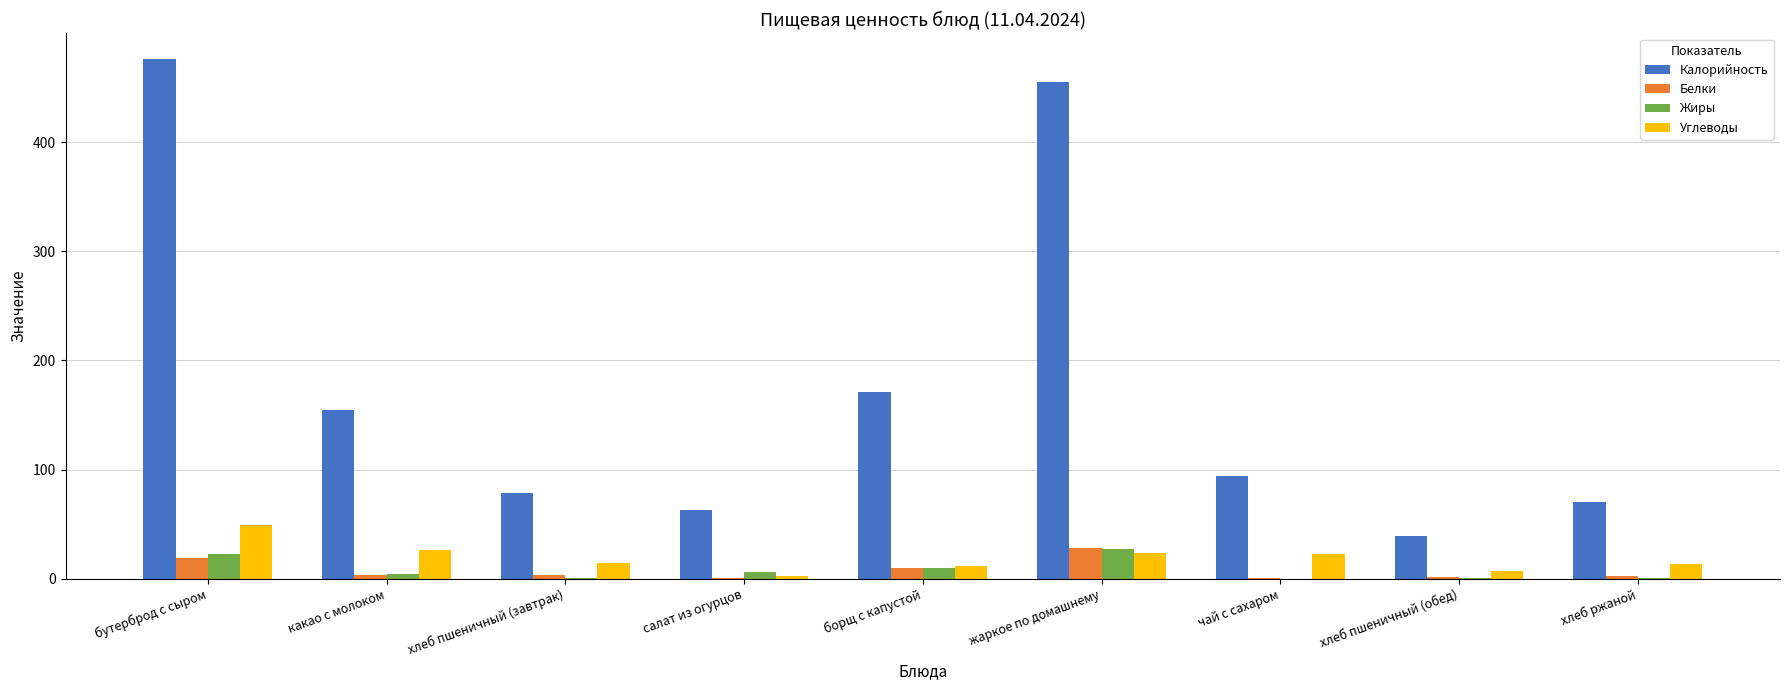

What value does the Белки series have at бутерброд с сыром?

19.2